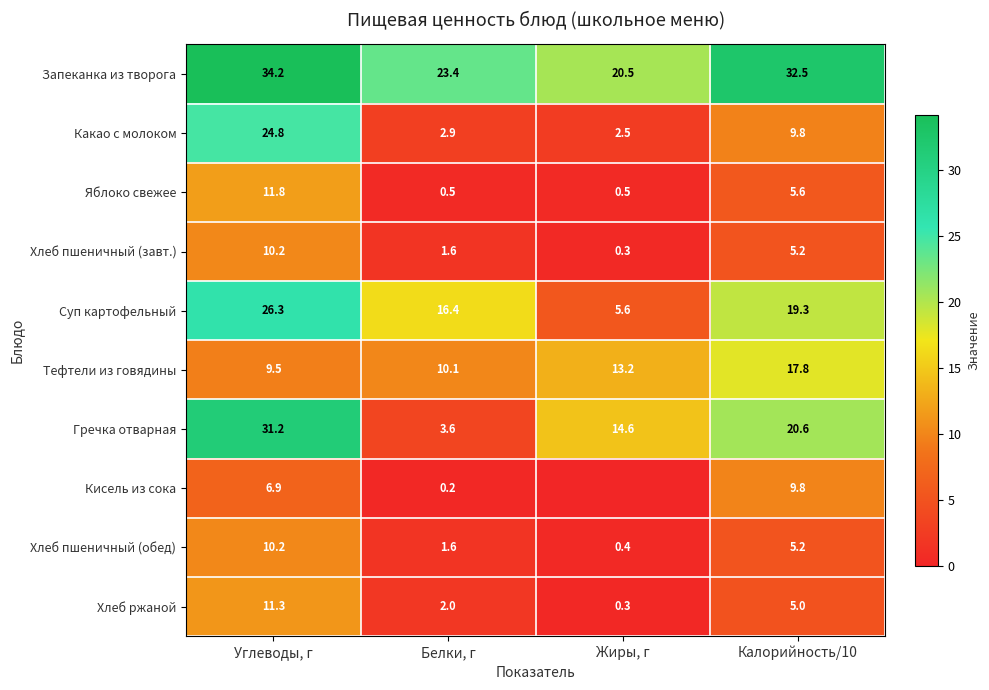

Rank the categories by Какао с молоком value from lowest to highest.

Жиры, г, Белки, г, Калорийность/10, Углеводы, г